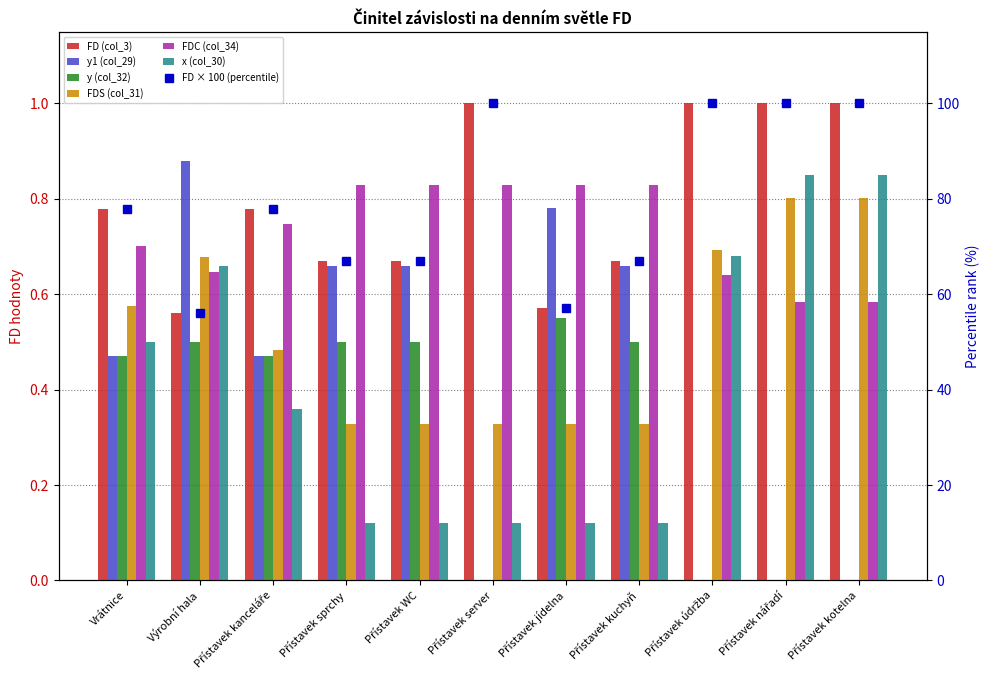

Is it true that FDS (col_31) equals 0.5 at Přístavek kanceláře?

True